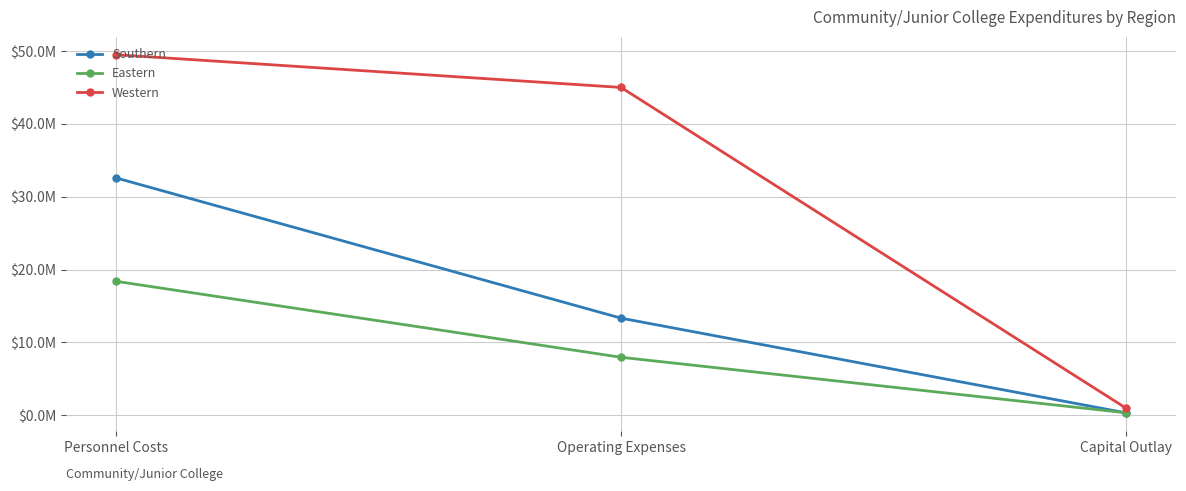

At which category is the sum across all series the highest?

Personnel Costs